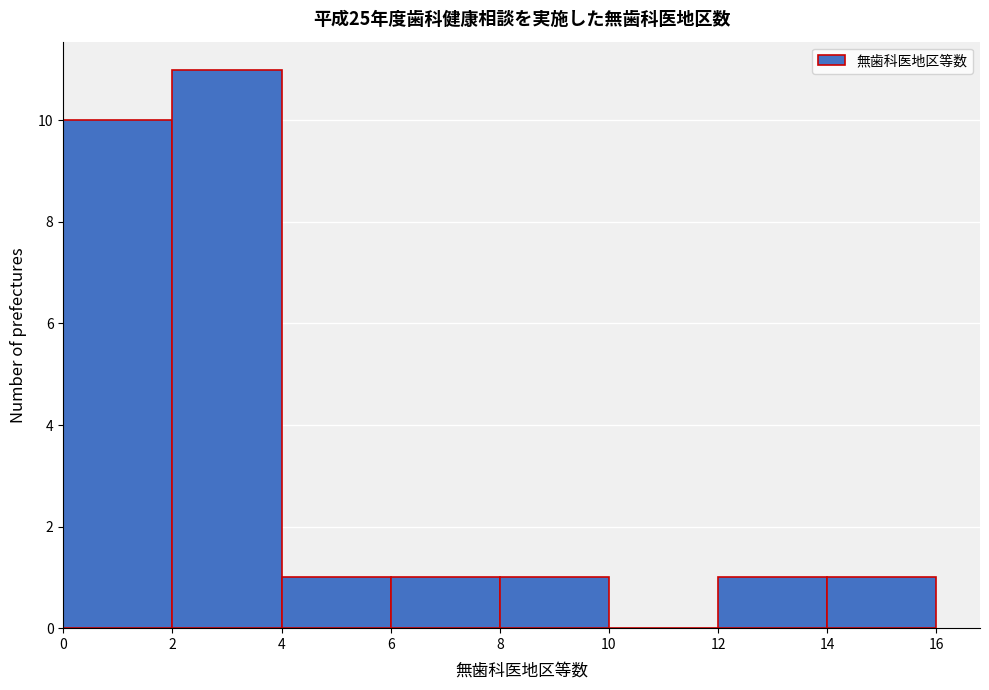

Reading left to right, list every bar in this chart as the range it spans on the x-axis followed by its height. The values are not printed on the chart, so give them approximately, as read against the axis.

0 to 2: 10
2 to 4: 11
4 to 6: 1
6 to 8: 1
8 to 10: 1
10 to 12: 0
12 to 14: 1
14 to 16: 1